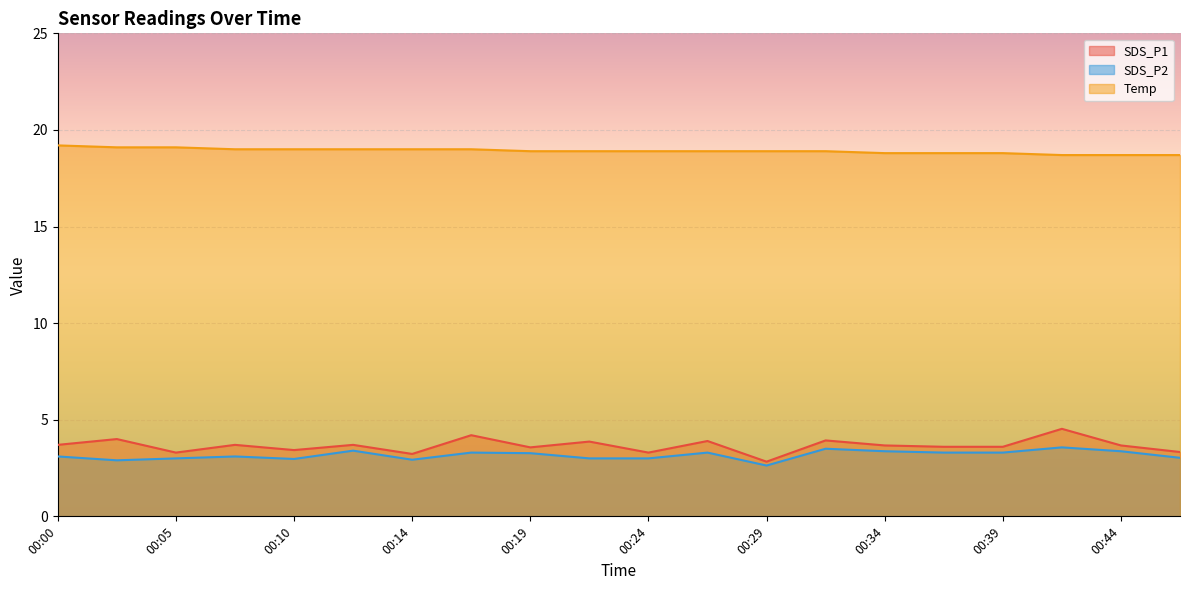

List the labels in order of SDS_P2 value, smallest first.

00:29, 00:02, 00:14, 00:10, 00:05, 00:22, 00:24, 00:46, 00:00, 00:07, 00:19, 00:17, 00:27, 00:36, 00:39, 00:34, 00:44, 00:12, 00:32, 00:41